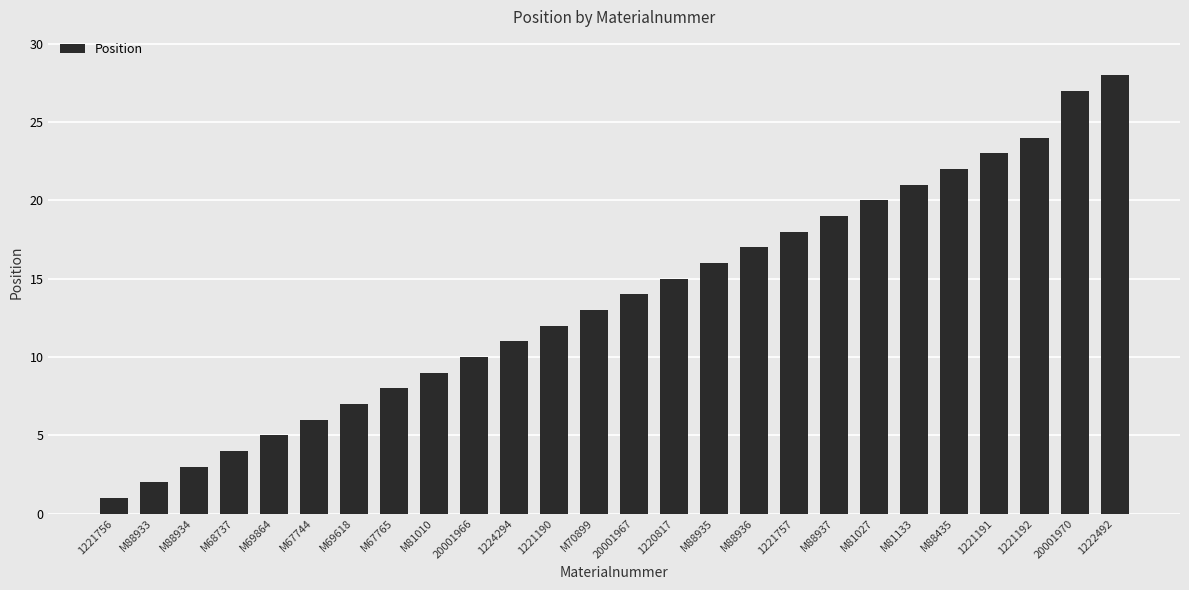

What is the change in value from M88933 to M81010?

+7